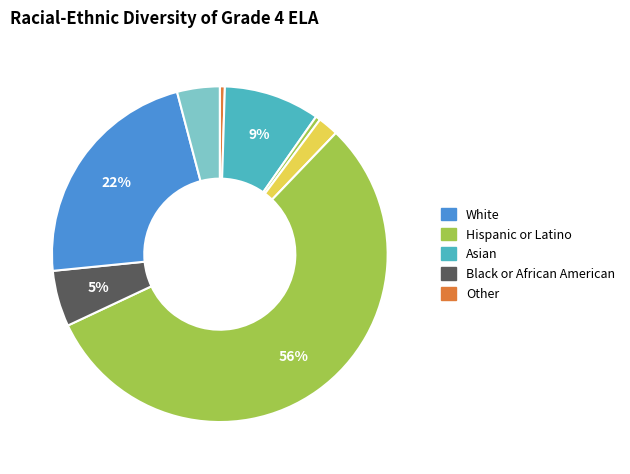

How many segments does this pie chart have?

8